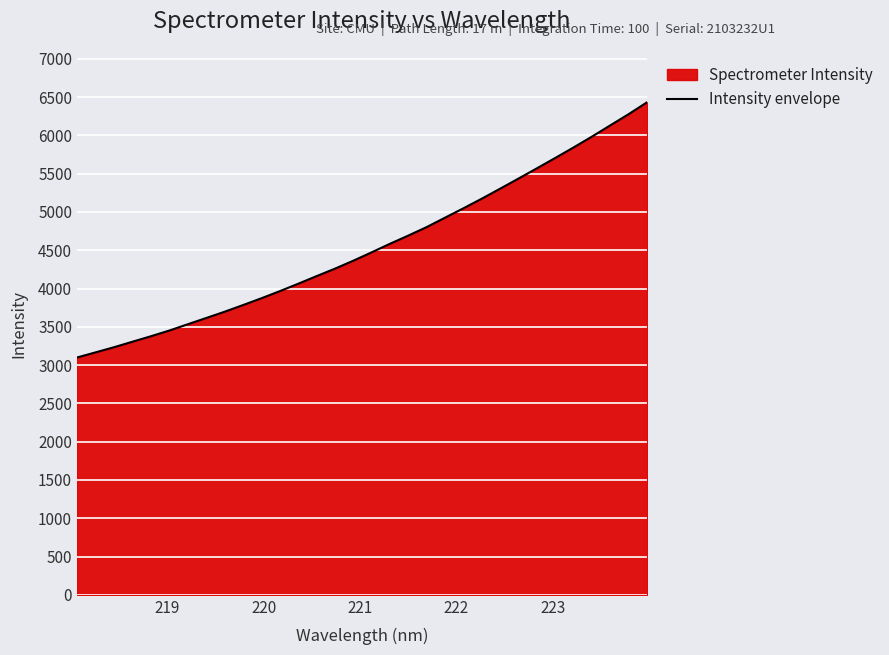

What is the smallest value displayed?

3099.2